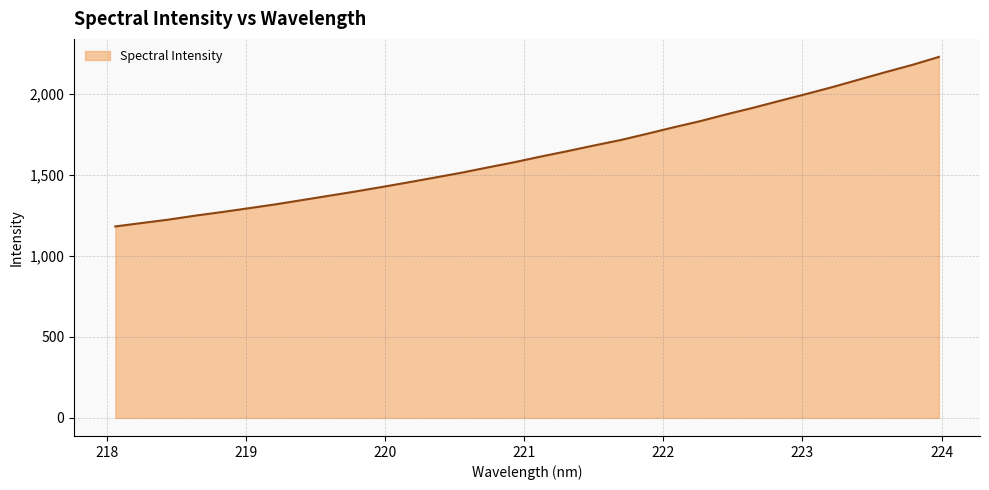

What is the difference between the maximum and minimum values?

1045.9